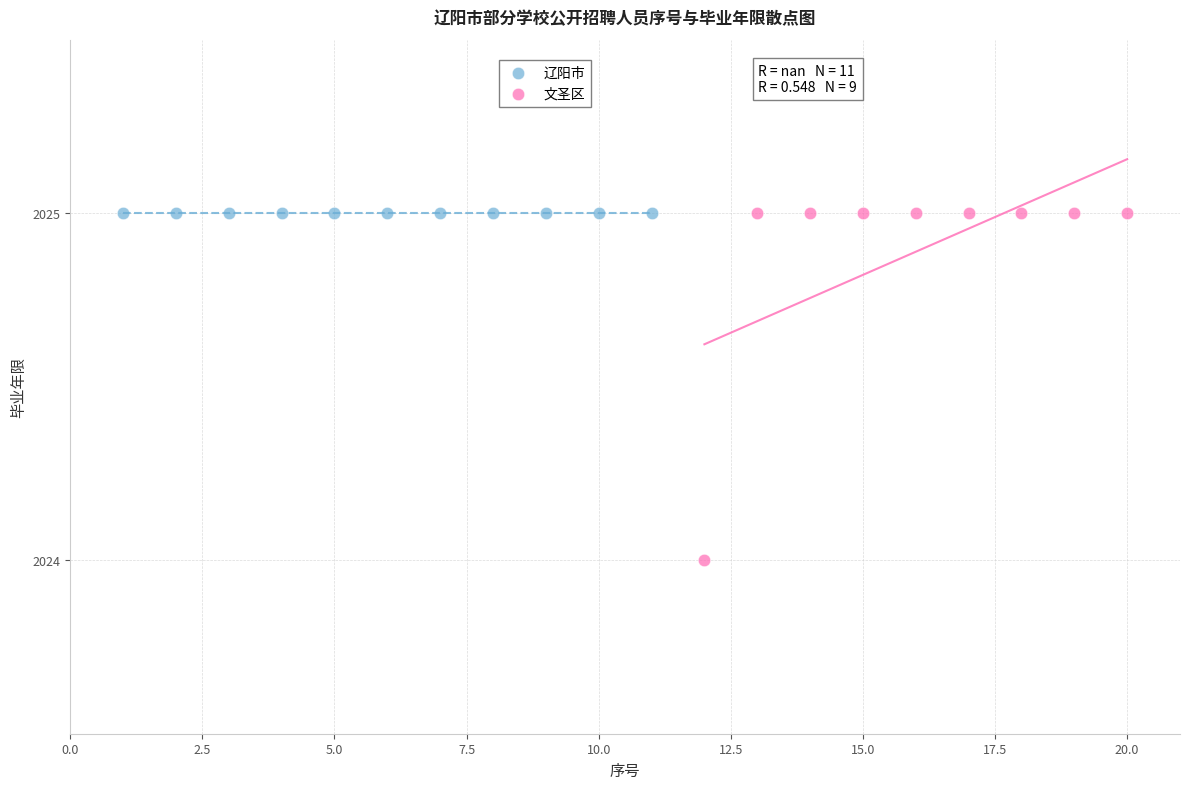

Which series reaches the minimum Y coordinate?

文圣区